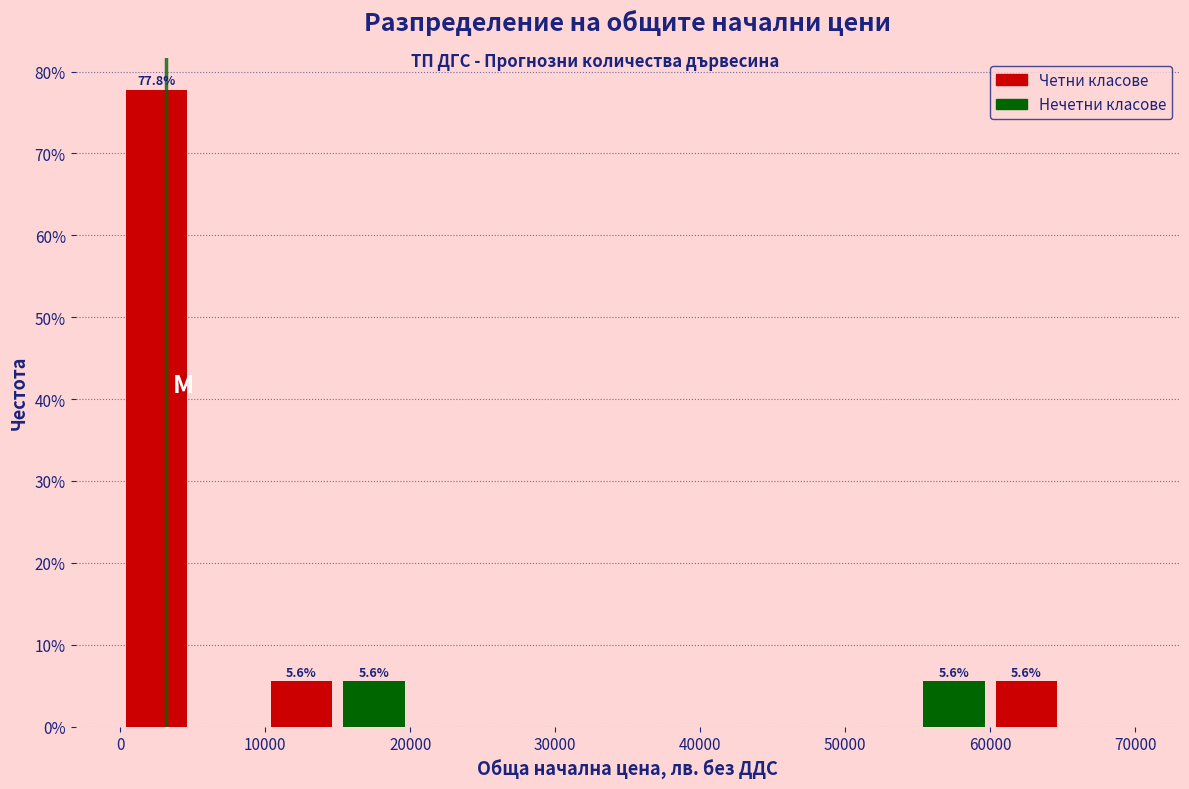

Which range on the x-axis has the tallest bar?

0 to 5000